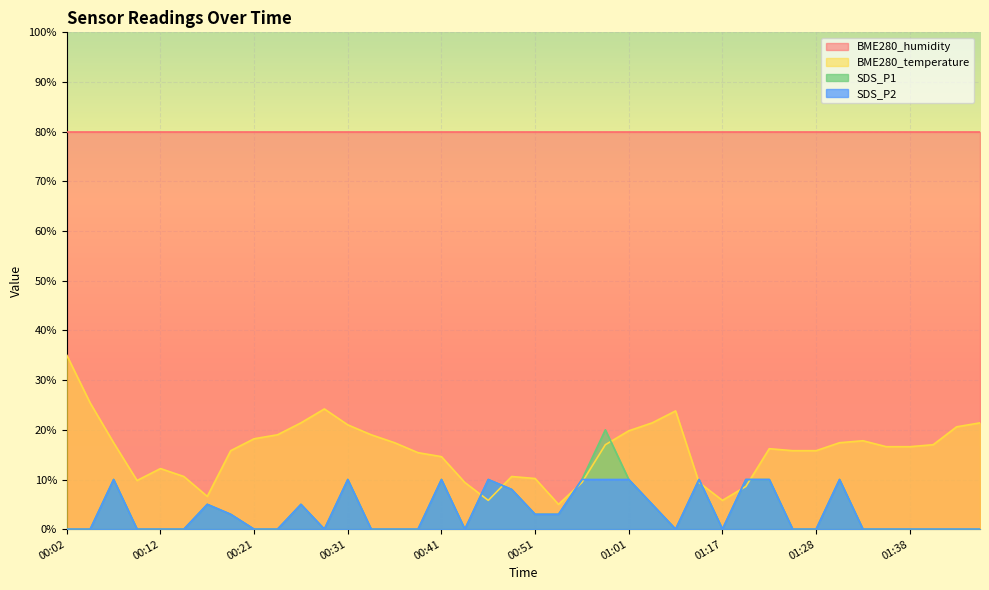

Count the SDS_P2 values in the range 0 to 10.

40